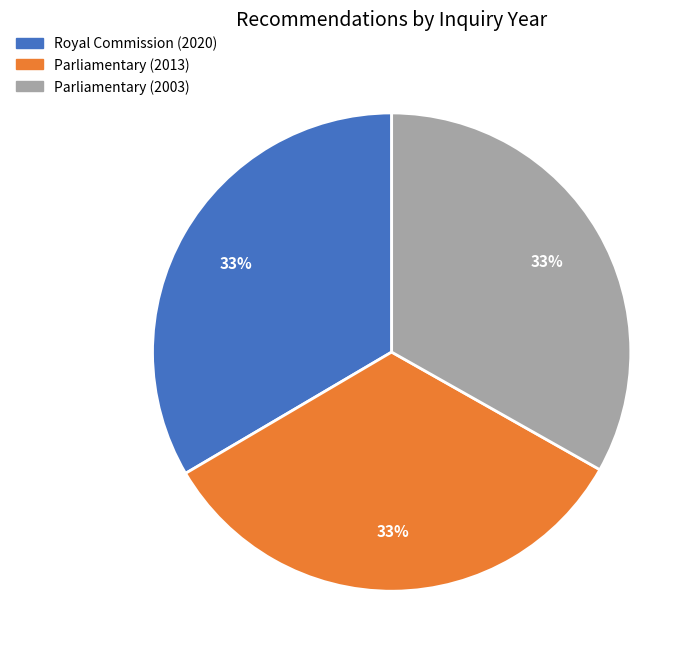

Combined, do Royal Commission (2020) and Parliamentary (2003) account for over 50%?

Yes